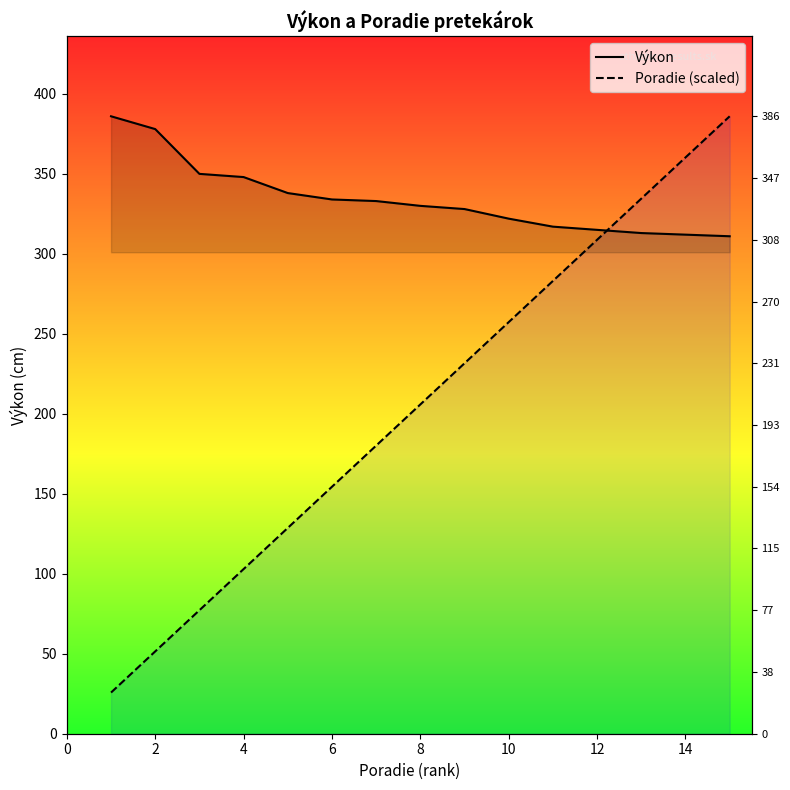

The Výkon series shows 64.6 at 14. True or false?

False